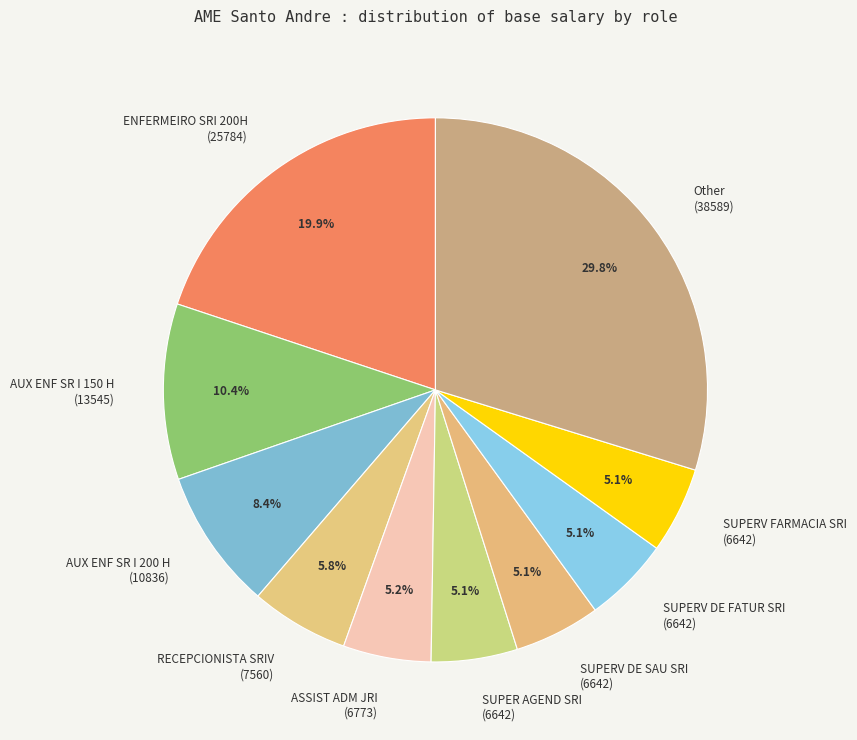

Which slice is the largest?

Other (38589)